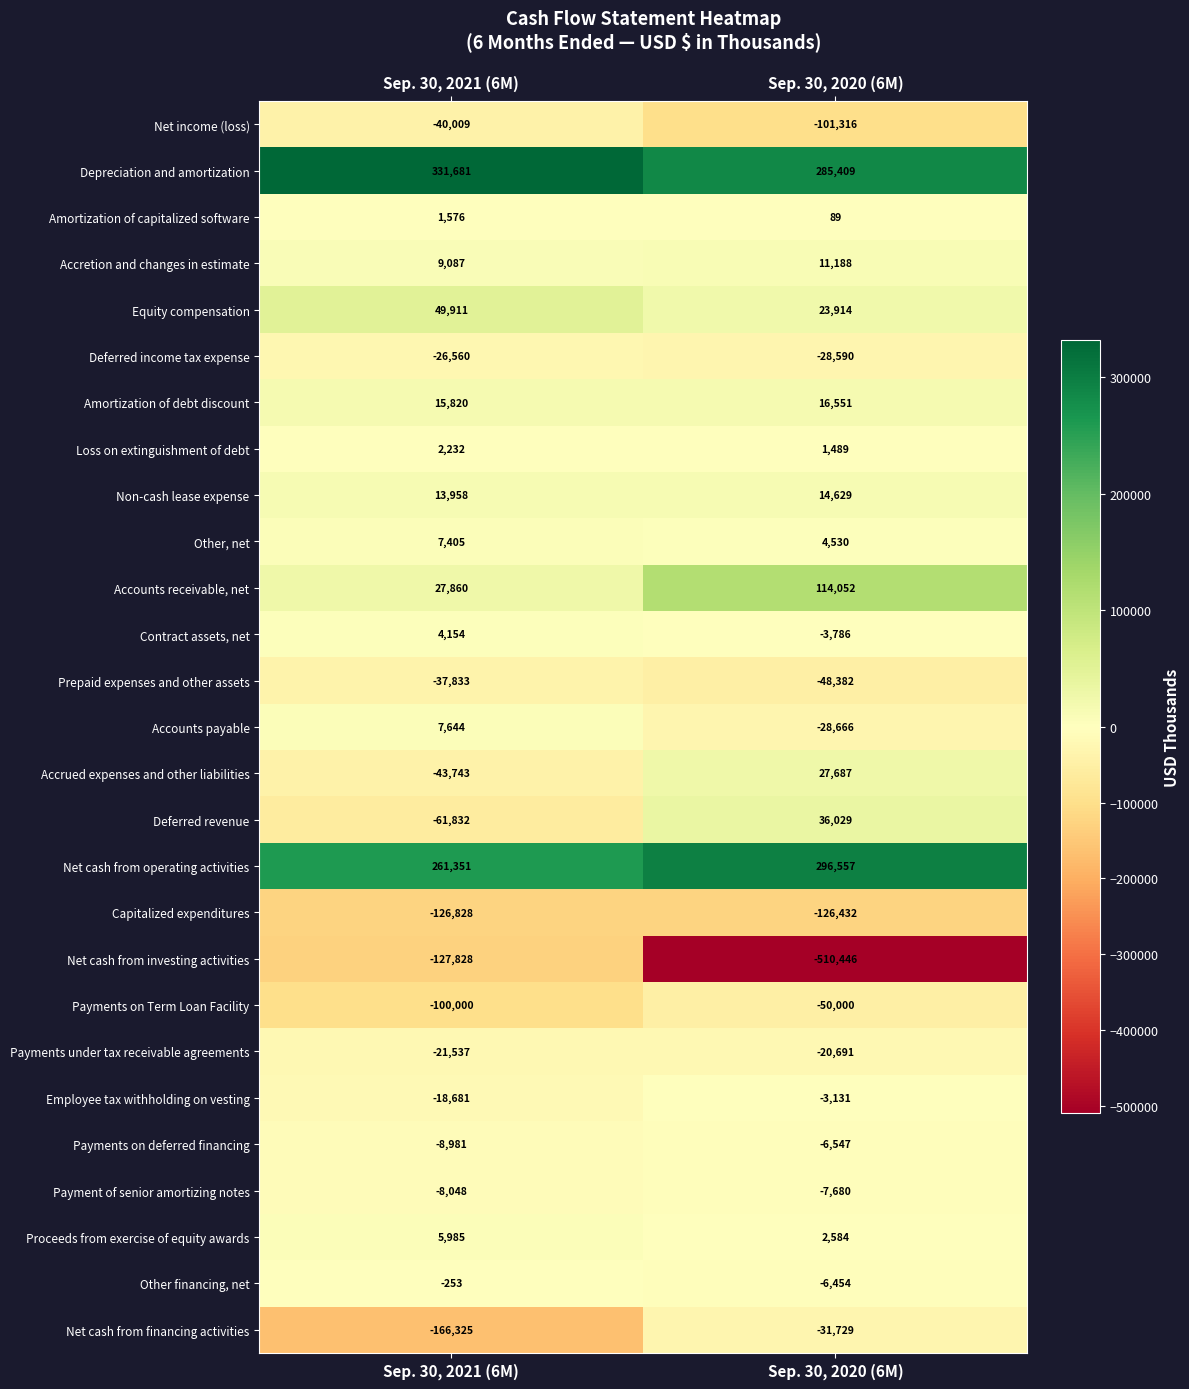

Which series has the widest spread of values?

Net cash from investing activities